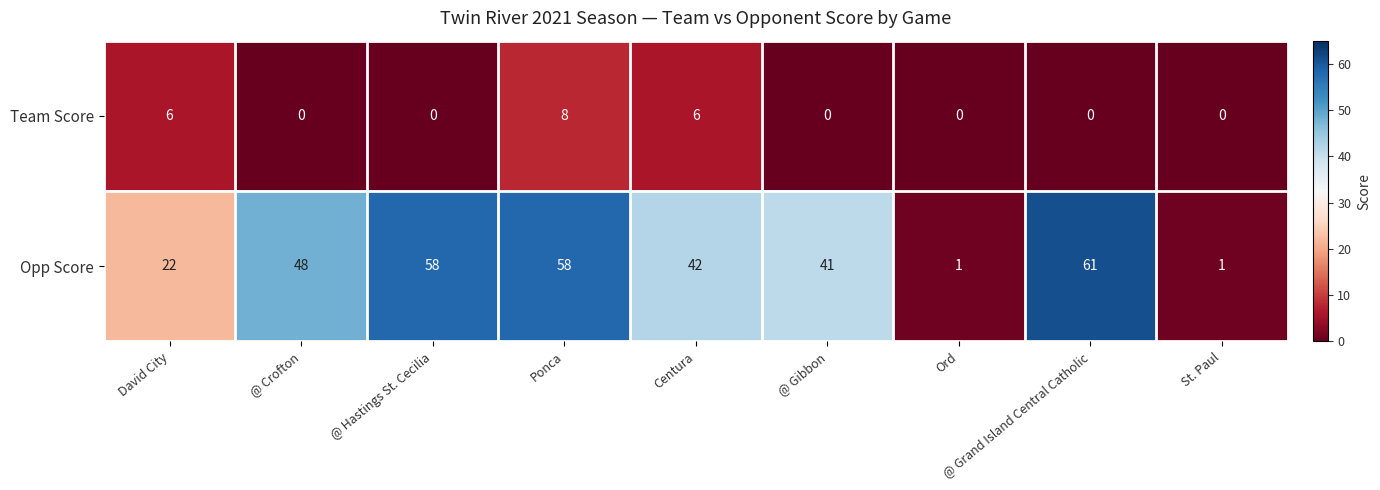

What is the difference between the second highest and minimum values in the Opp Score series?

57